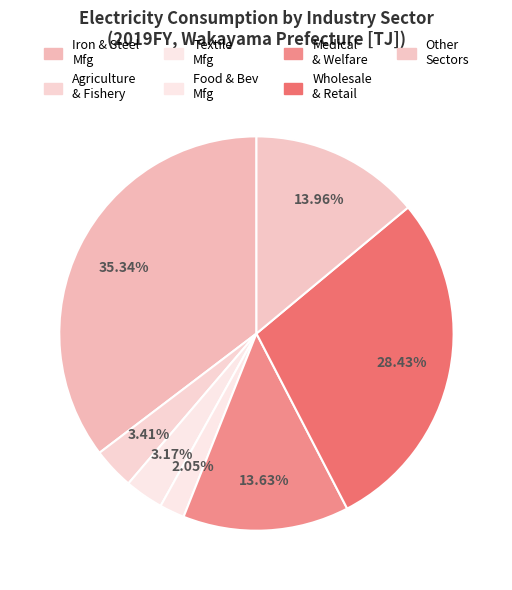

How many segments does this pie chart have?

7